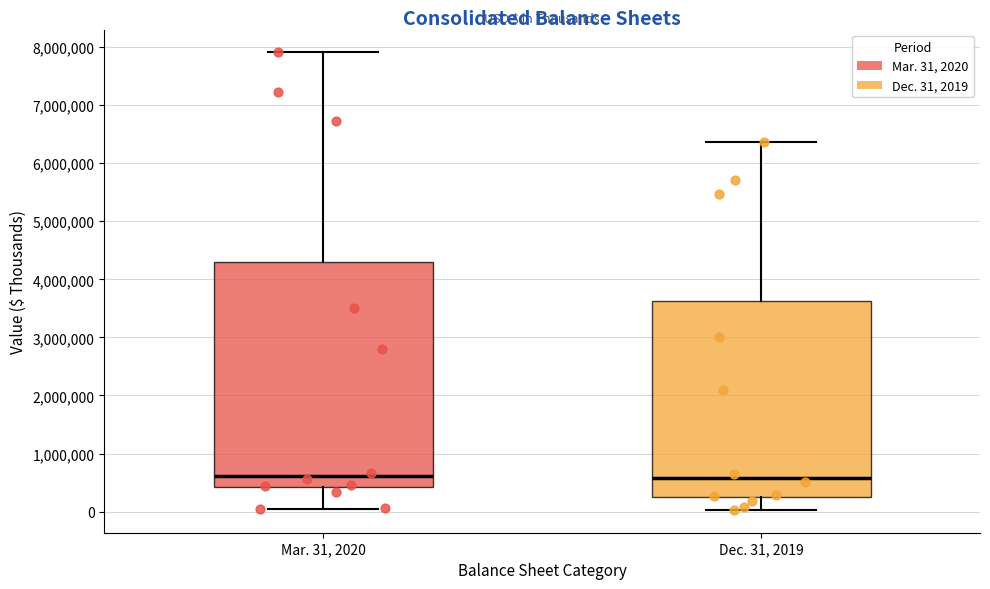

Reading left to right, read every box against the y-axis: the position of its median line, the range the box covers, and the ends of its whiskers. The values are not printed on the chart, so give them approximately, as read against the axis.

Mar. 31, 2020: median 600000, box 400000 to 4300000, whiskers 0 to 7900000
Dec. 31, 2019: median 600000, box 200000 to 3600000, whiskers 0 to 6400000